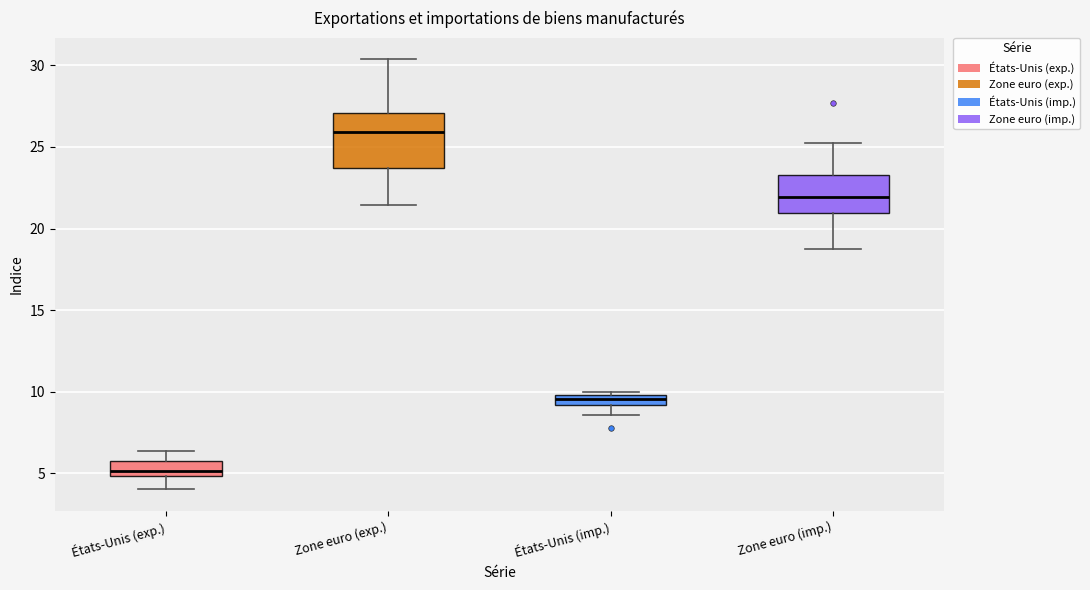

Which box is the tallest, from its lower edge to its upper edge?

Zone euro (exp.)